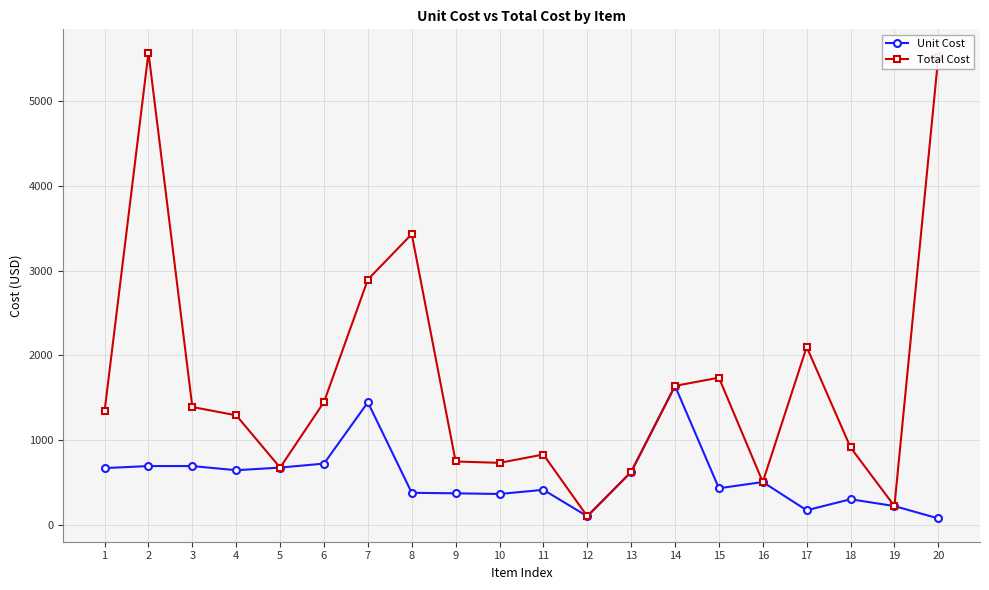

How many data points in Unit Cost are less than 507?

10